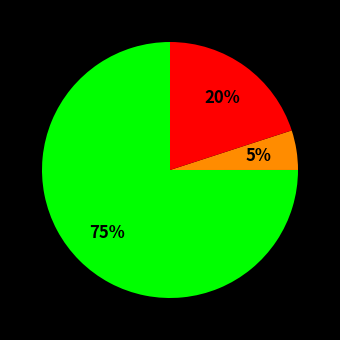

To the nearest percent, what is the average slice percentage?

33%